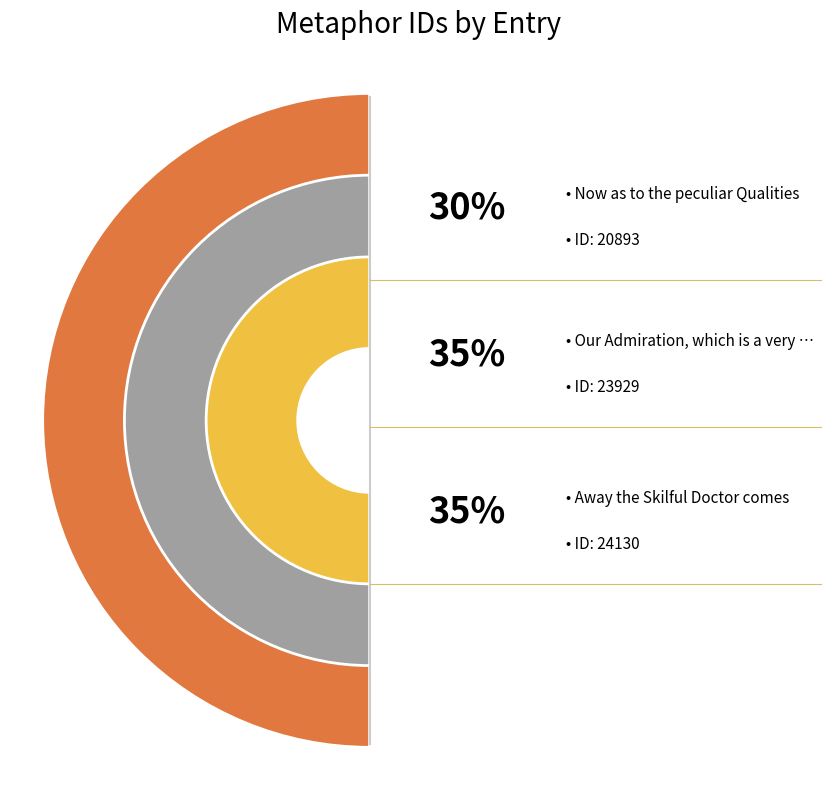

Which slice is the largest?

Away the Skilful Doctor comes